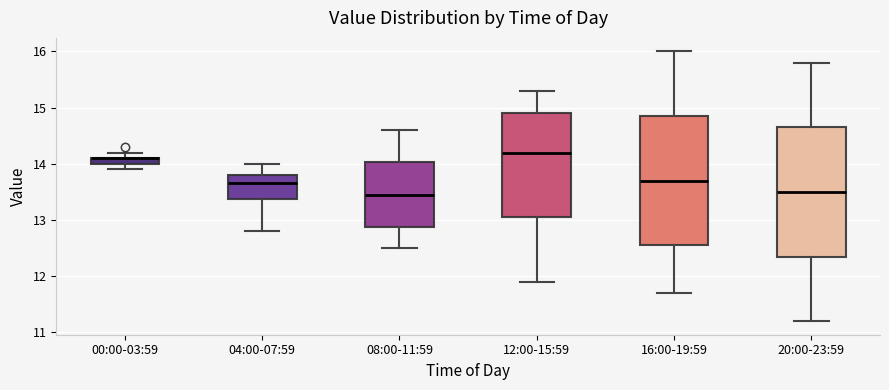

Where is the upper edge of the box for 00:00-03:59 on the y-axis? The values are not printed on the chart, so give them approximately, as read against the axis.

14.1